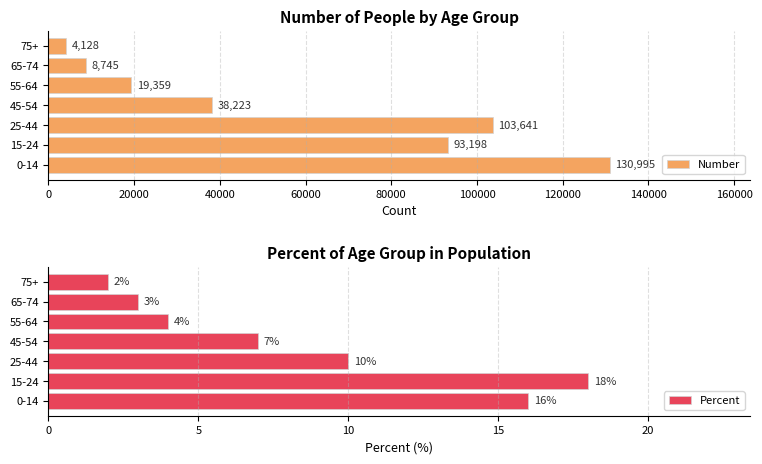

Reading right to left, transcribe all the data shown in this chart.

Number: 4128	8745	19359	38223	103641	93198	130995
Percent: 2	3	4	7	10	18	16